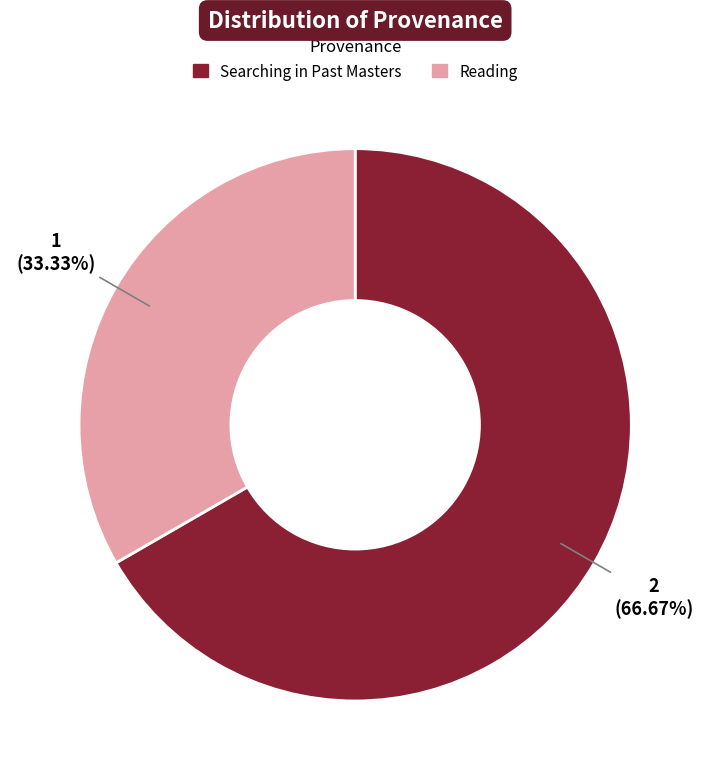

Rank the categories by value from lowest to highest.

Reading, Searching in Past Masters